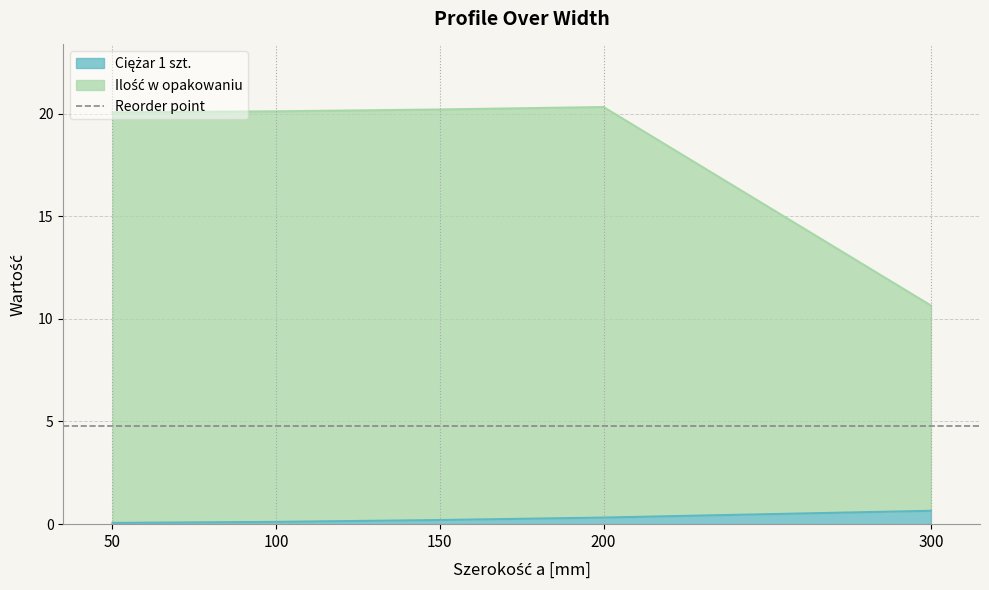

What is the spread (max minus min) of values at 200?

20.0